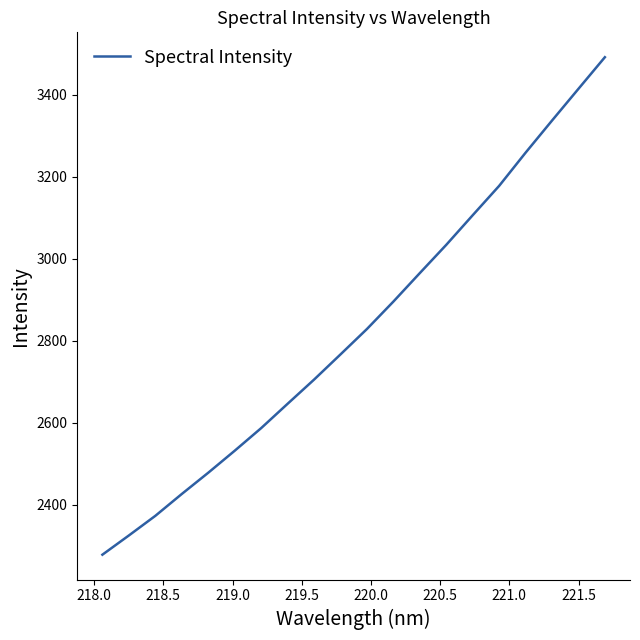

What is the difference between the maximum and minimum values?

1212.1